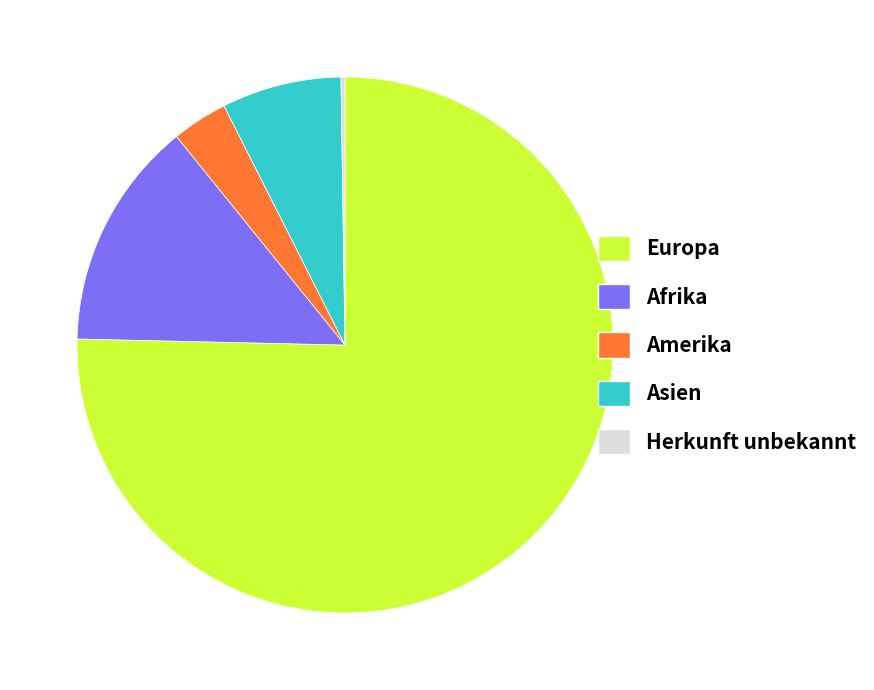

Which has a higher value, Asien or Afrika?

Afrika